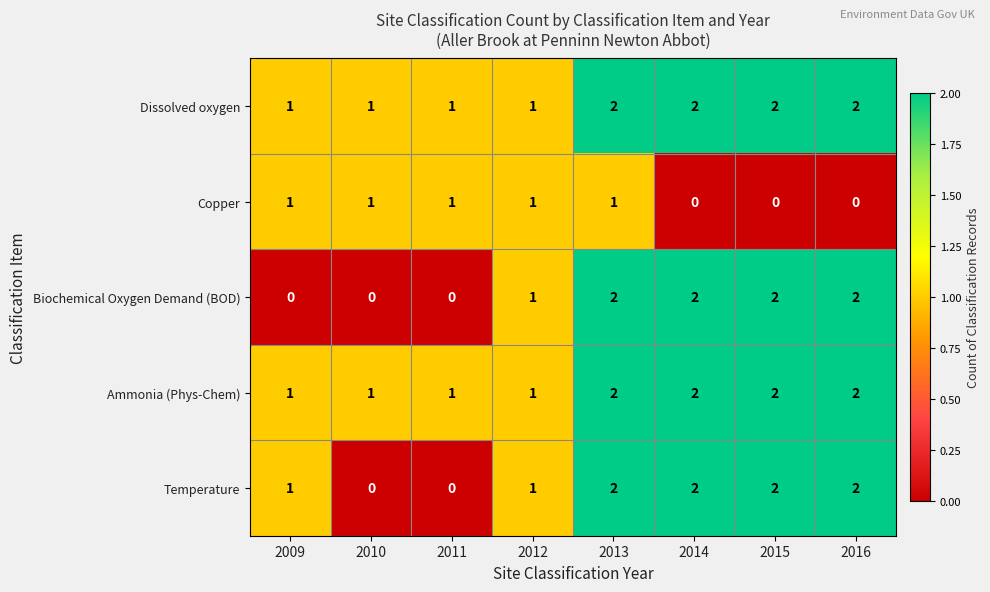

The Ammonia (Phys-Chem) series shows 1 at 2012. True or false?

True